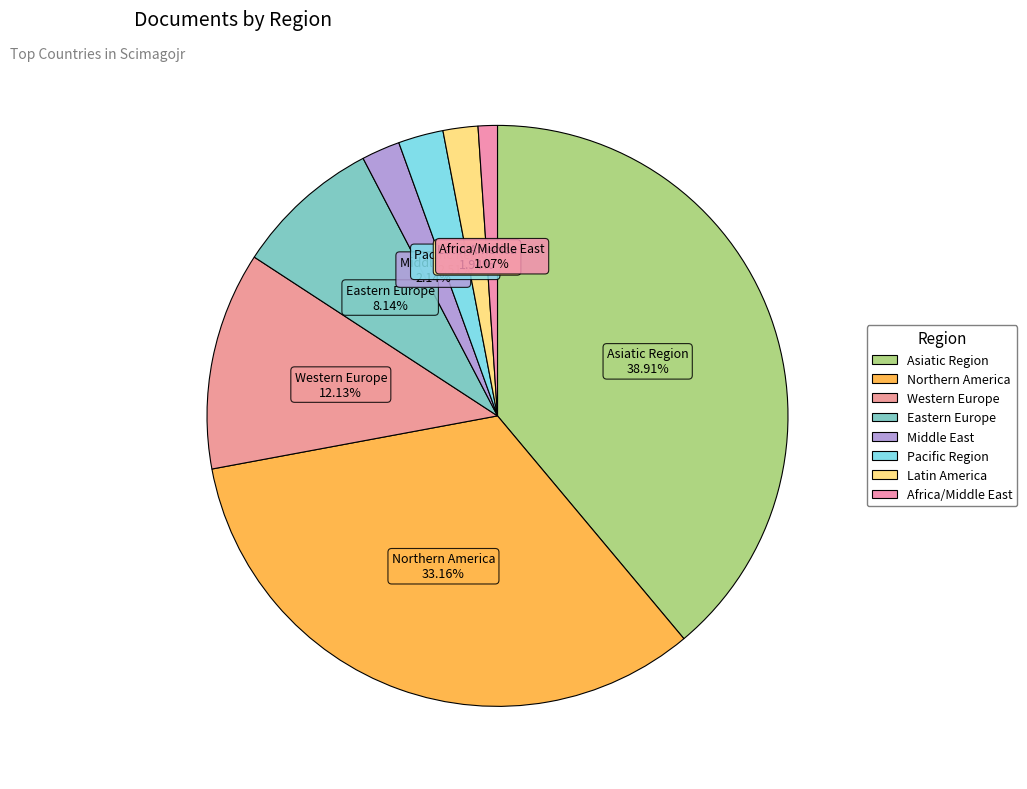

How many slices are in this pie chart?

8